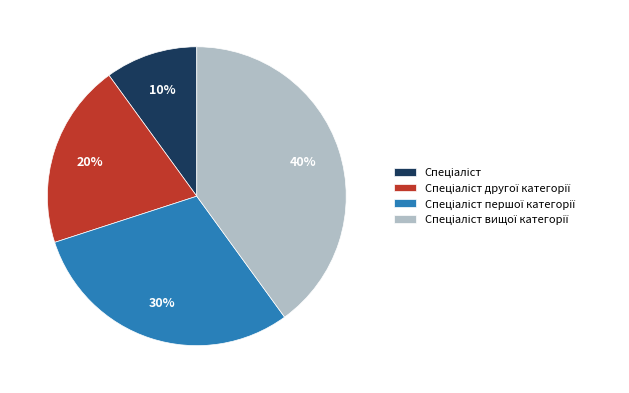

Is there any slice that represents more than half of the pie?

No